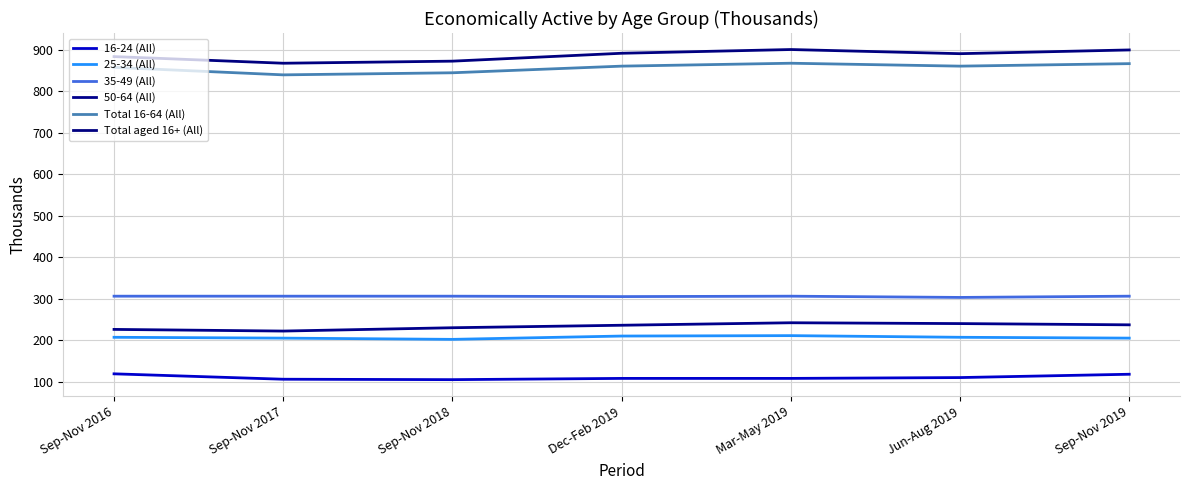

Reading right to left, what are all the values shown in this chart?

16-24 (All): 118	110	108	108	105	106	119
25-34 (All): 205	207	211	210	202	205	207
35-49 (All): 306	303	306	305	306	306	306
50-64 (All): 237	240	242	236	230	222	226
Total 16-64 (All): 866	860	867	860	844	839	857
Total aged 16+ (All): 899	890	900	891	872	867	883